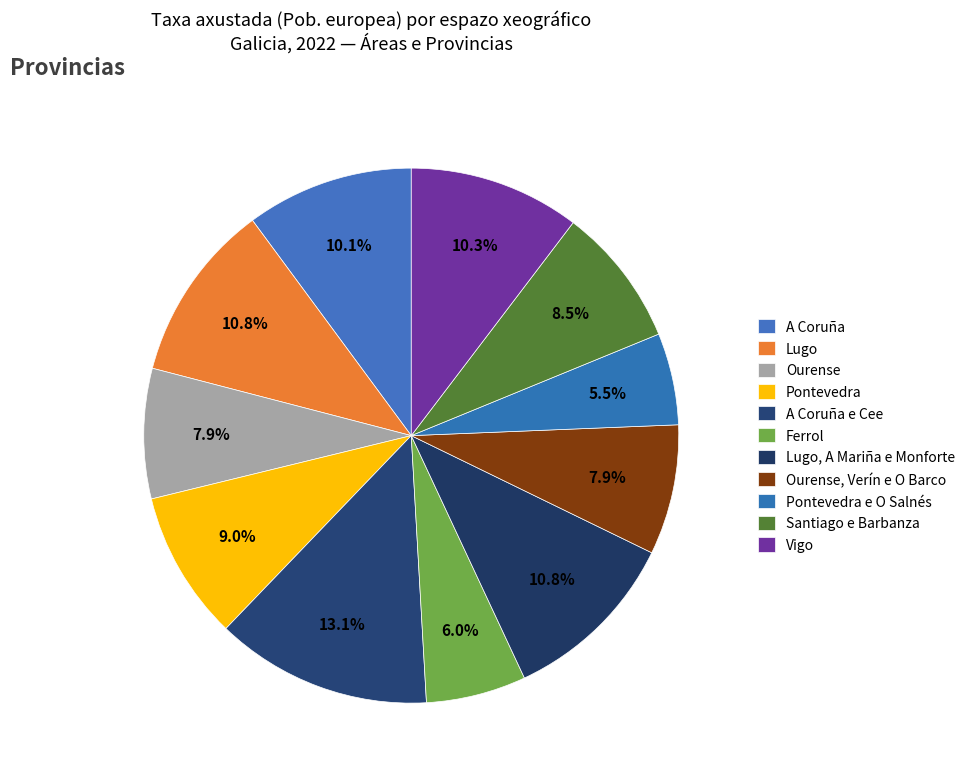

Count the number of slices in the pie.

11